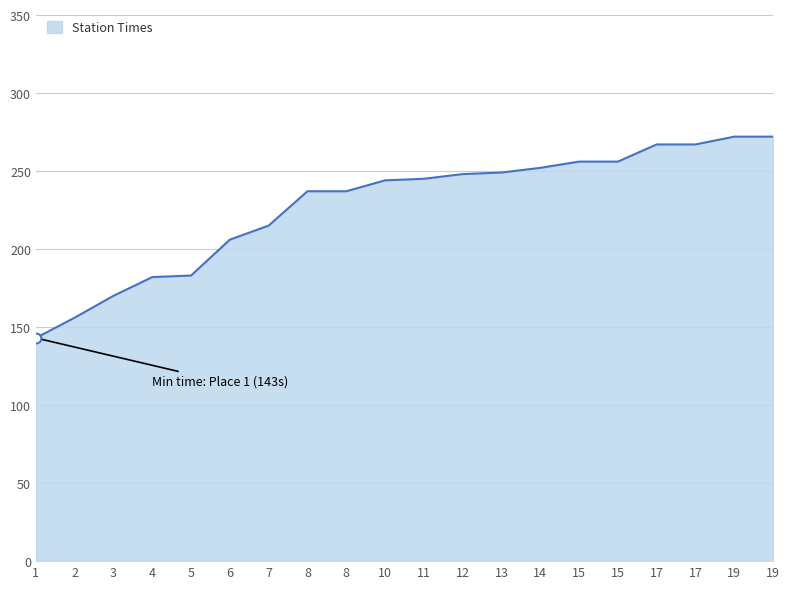

Where is the data nearest to the value 207?

6